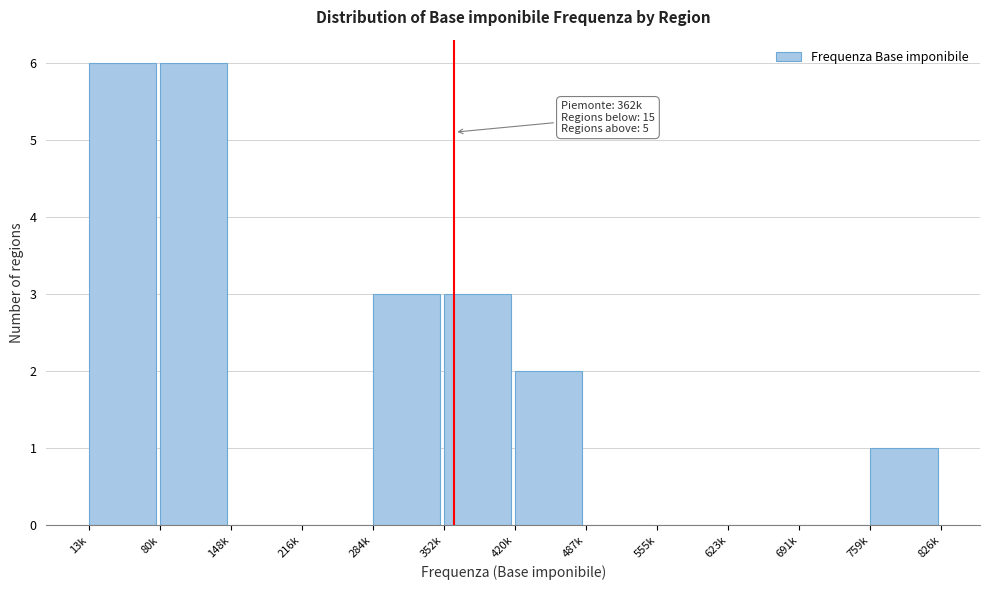

Reading left to right, transcribe all the data shown in this chart.

13k=6	80k=6	148k=0	216k=0	284k=3	352k=3	420k=2	487k=0	555k=0	623k=0	691k=0	759k=1